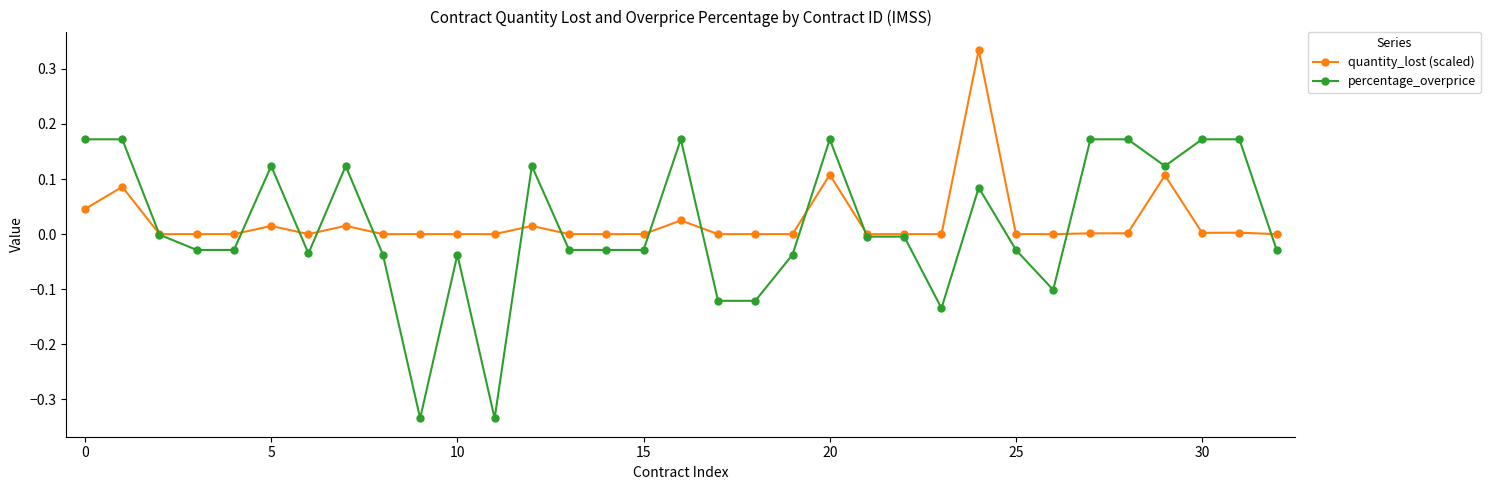

Rank the series by their maximum value, from highest to lowest.

quantity_lost (scaled), percentage_overprice